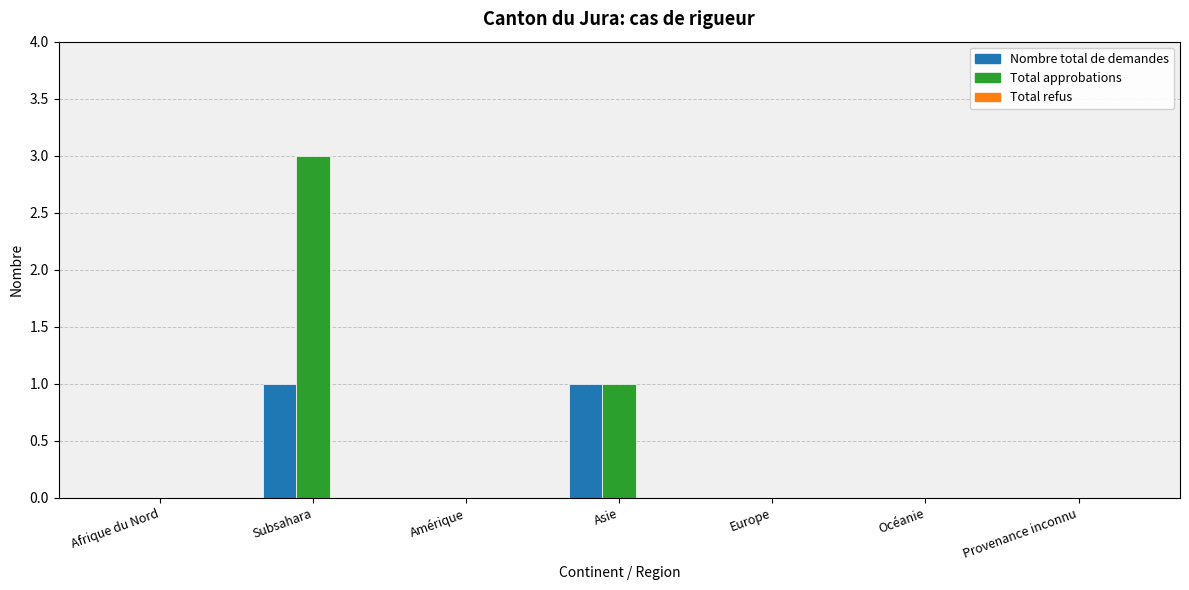

Is it true that Total approbations equals 5 at Subsahara?

False